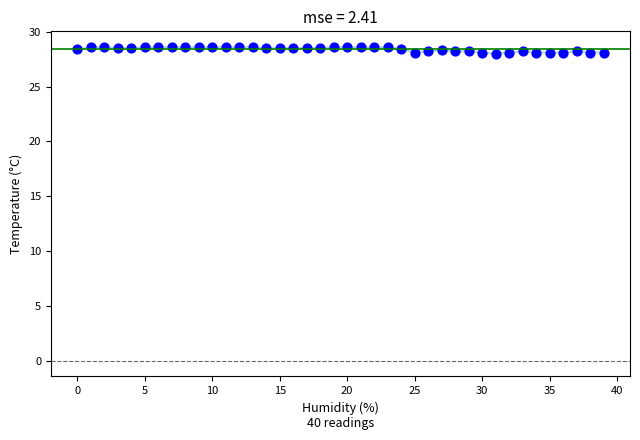

What is the range of Y values (max minus min)?

0.6